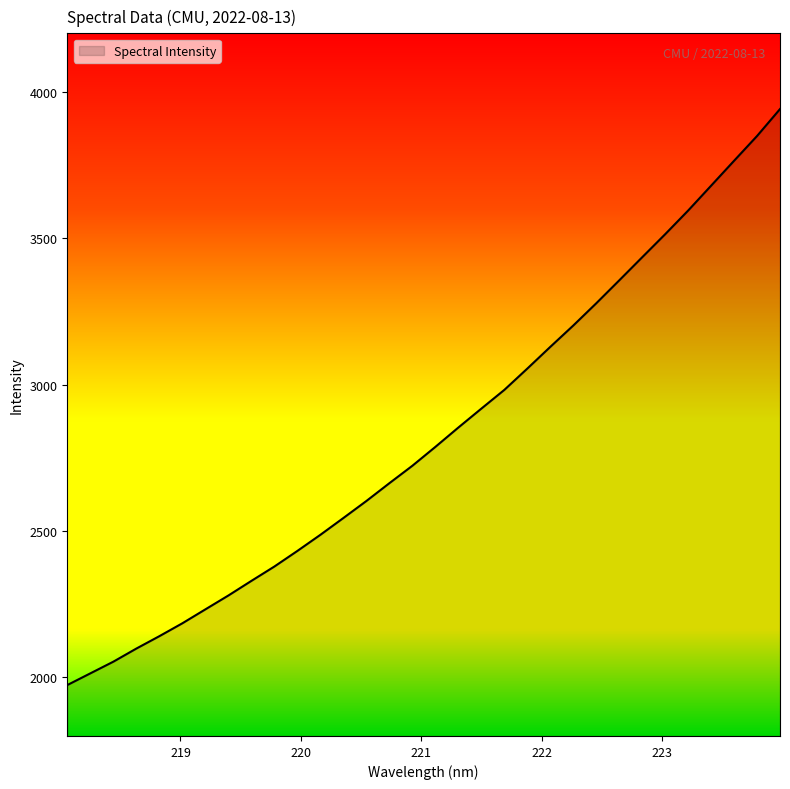

What is the average value?

2827.5